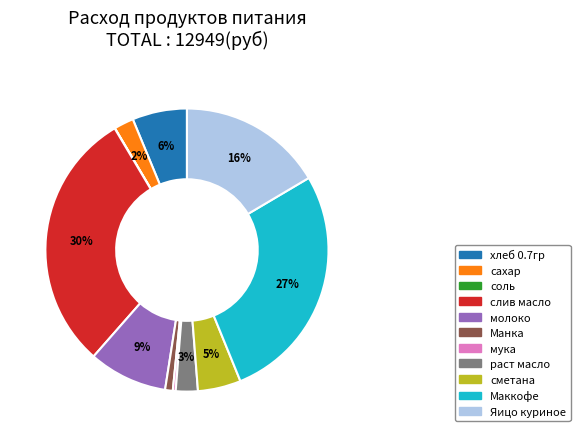

Which slice is the largest?

слив масло